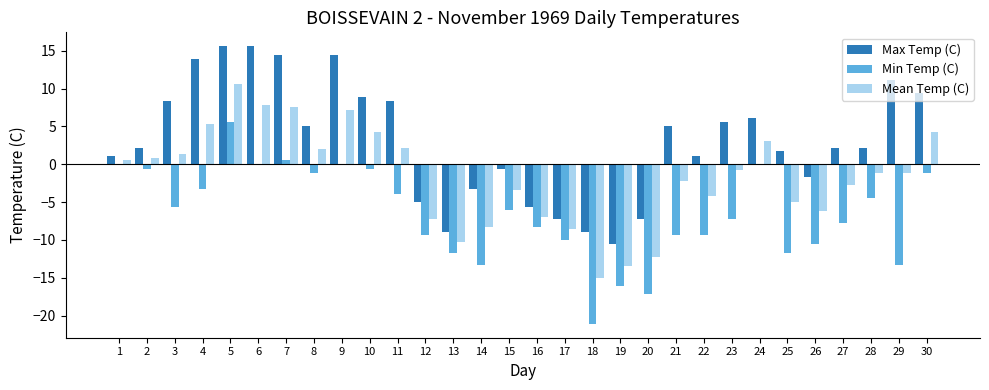

Between 27 and 29, which series saw the biggest shift?

Max Temp (C)